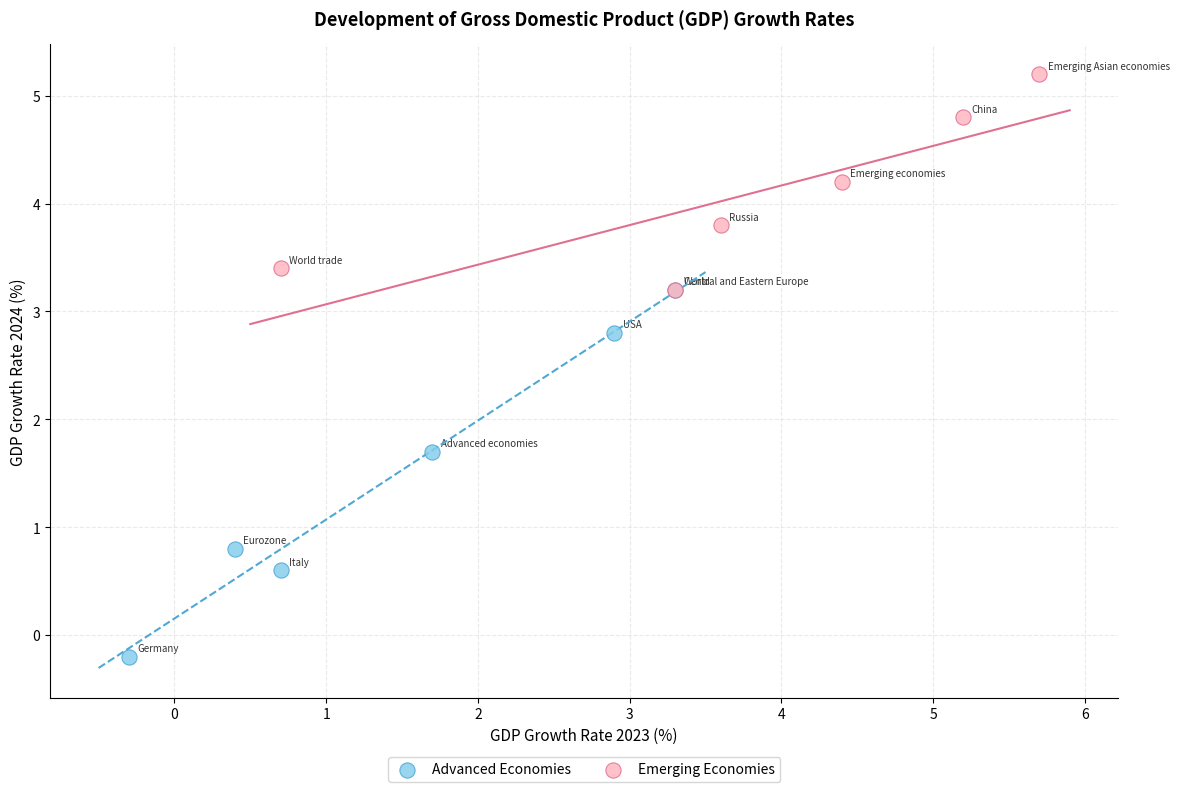

Which series reaches the minimum Y coordinate?

Advanced Economies